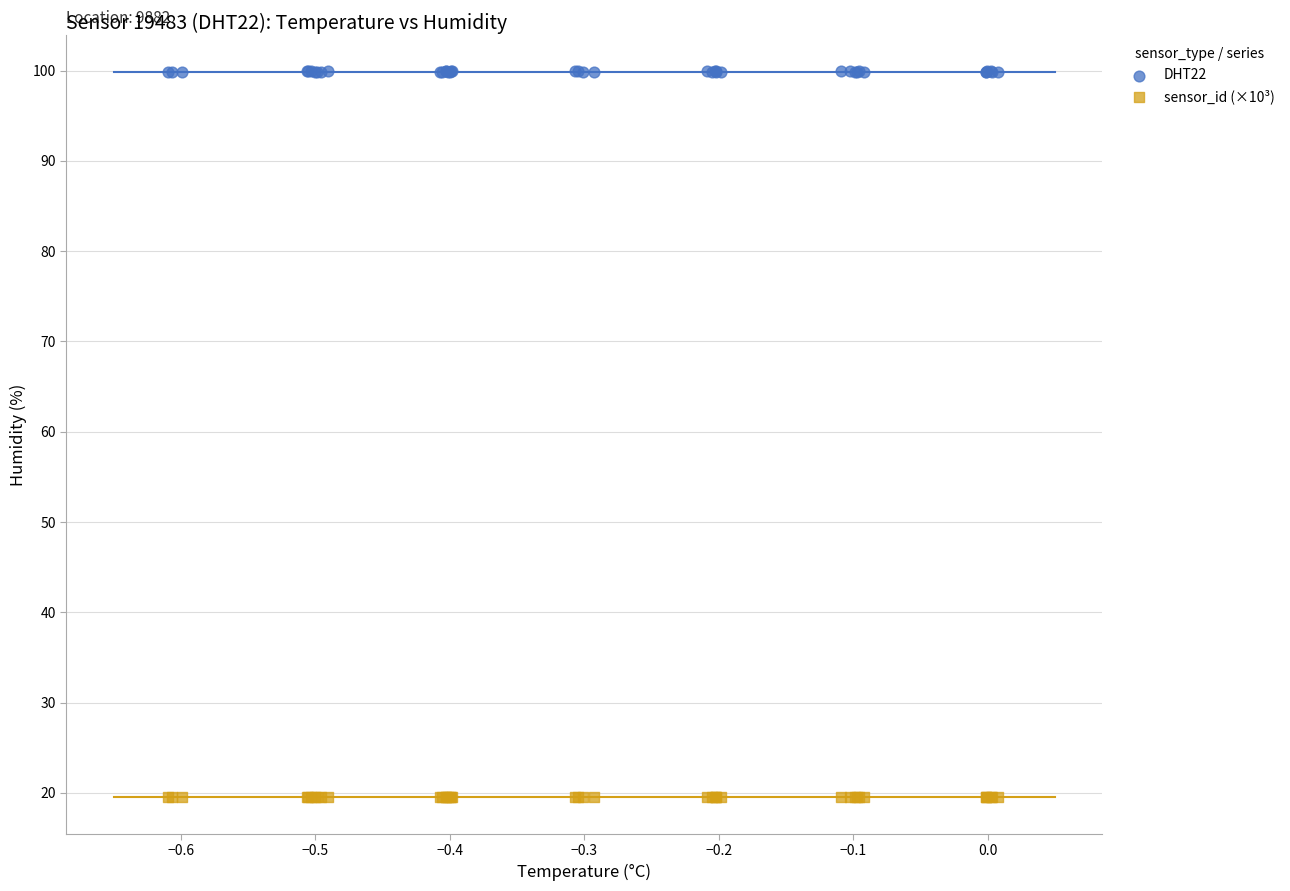

Which series reaches the minimum Y coordinate?

sensor_id (×10³)